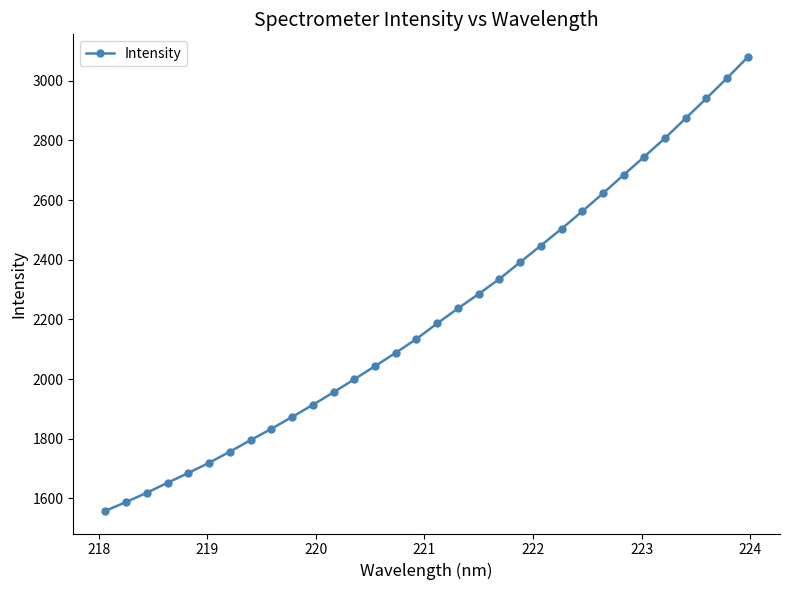

What is the greatest value displayed?

3079.4